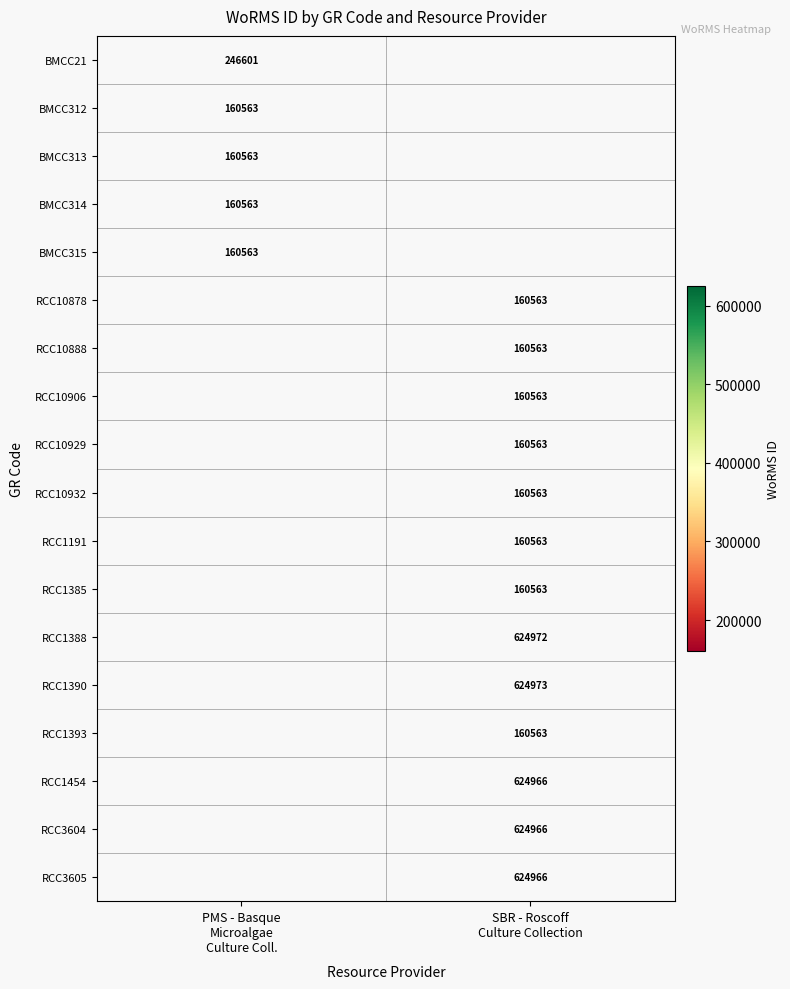

Is the value of BMCC312 at SBR - Roscoff Culture Collection greater than the value of BMCC314 at PMS - Basque Microalgae Culture Coll.?

No